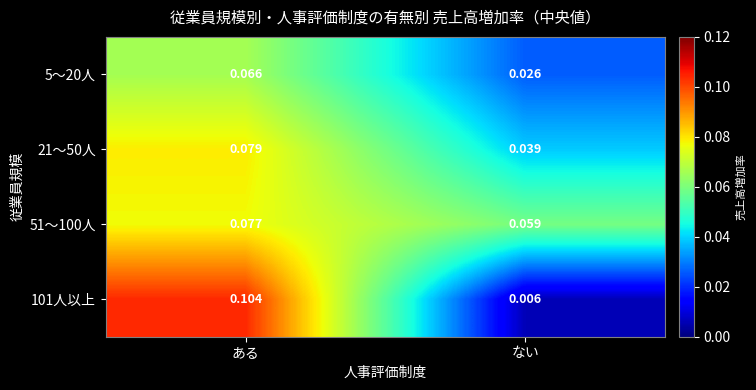

Rank the categories by 101人以上 value from highest to lowest.

ある, ない